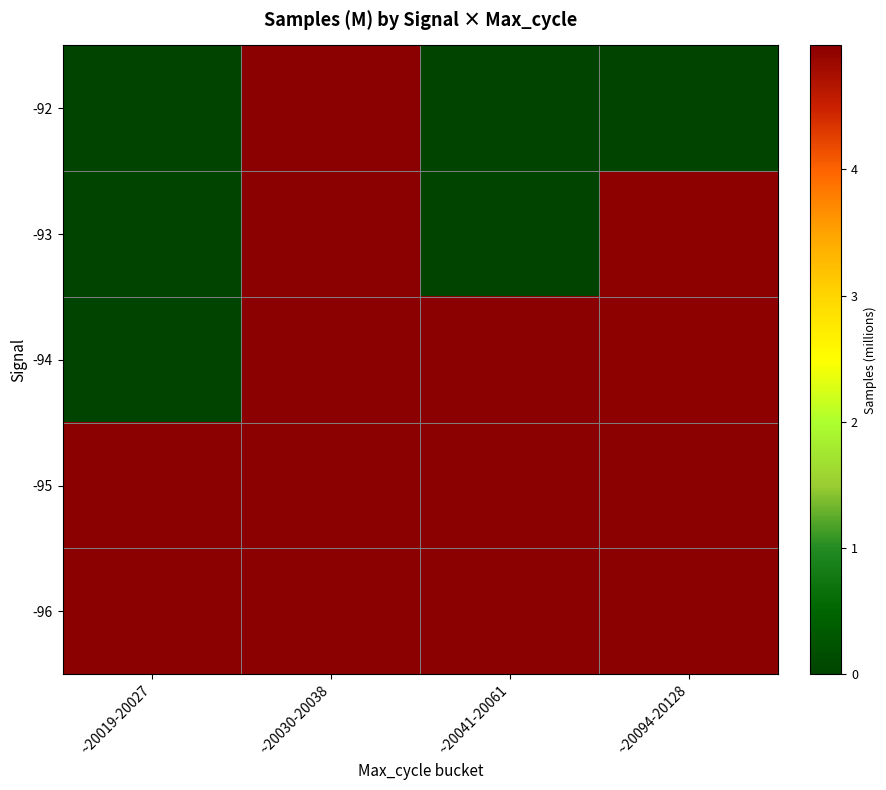

How many series are shown in this chart?

5